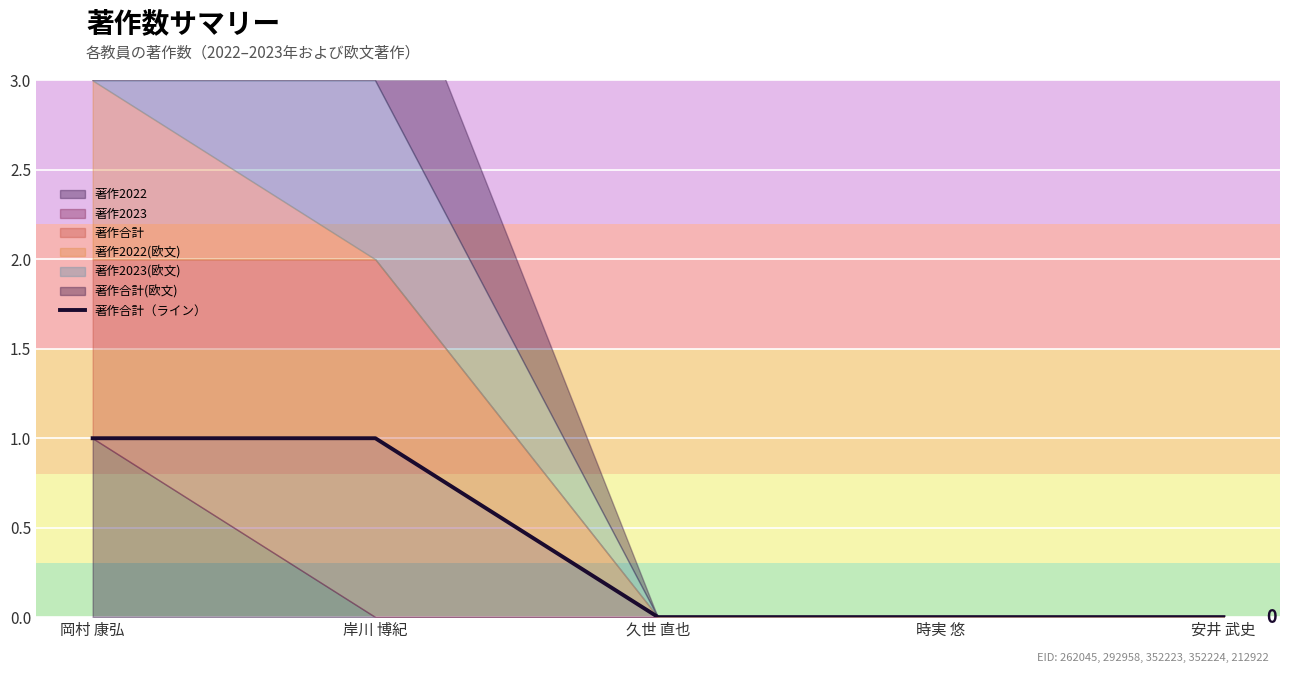

What is the label of the 4th point from the right?

岸川 博紀